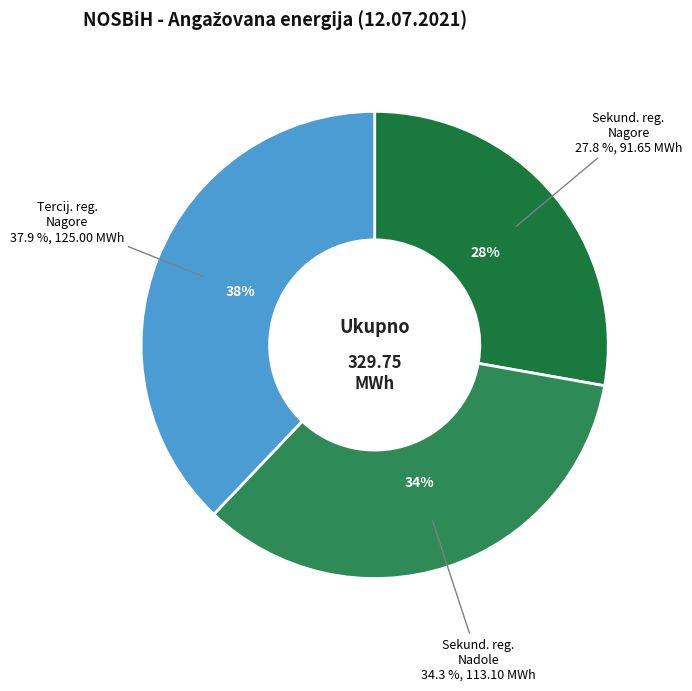

Does 3 account for over 50% of the chart?

No